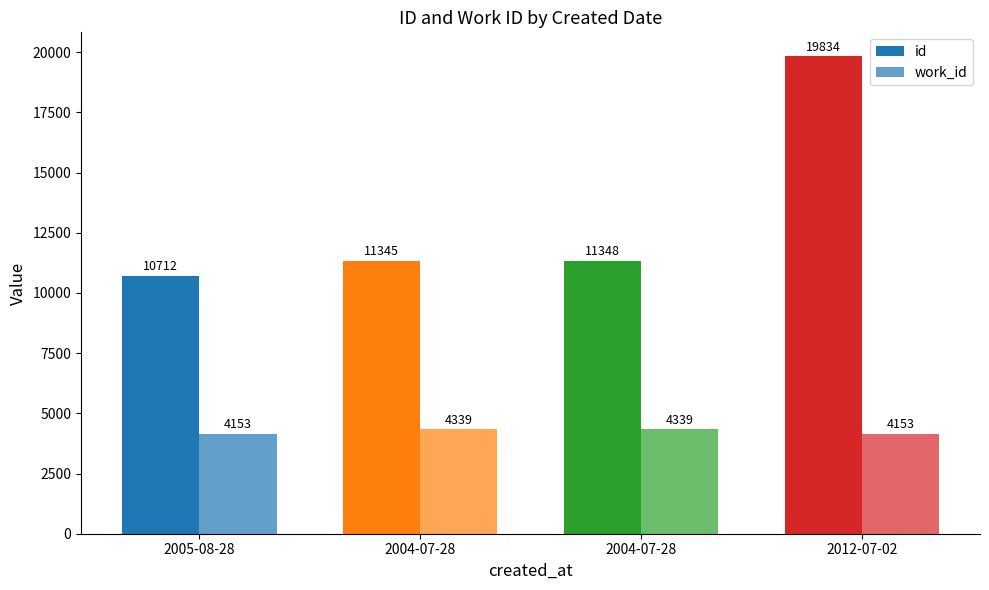

Count the number of categories in the chart.

4